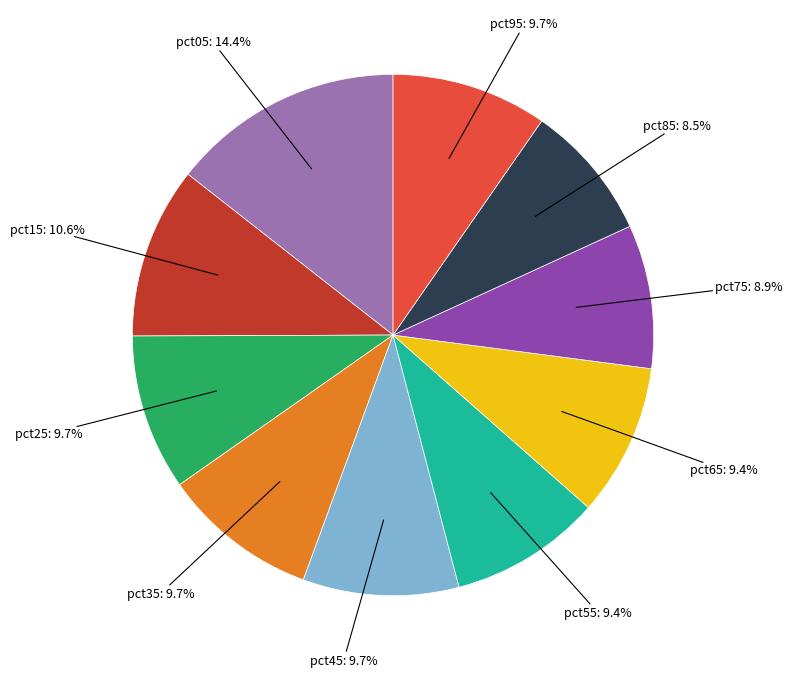

Is there any slice that represents more than half of the pie?

No